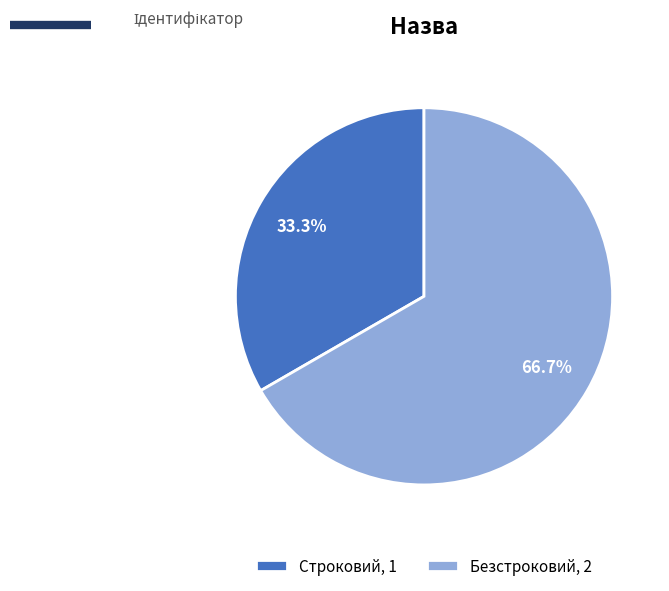

Does any single category account for the majority?

Yes